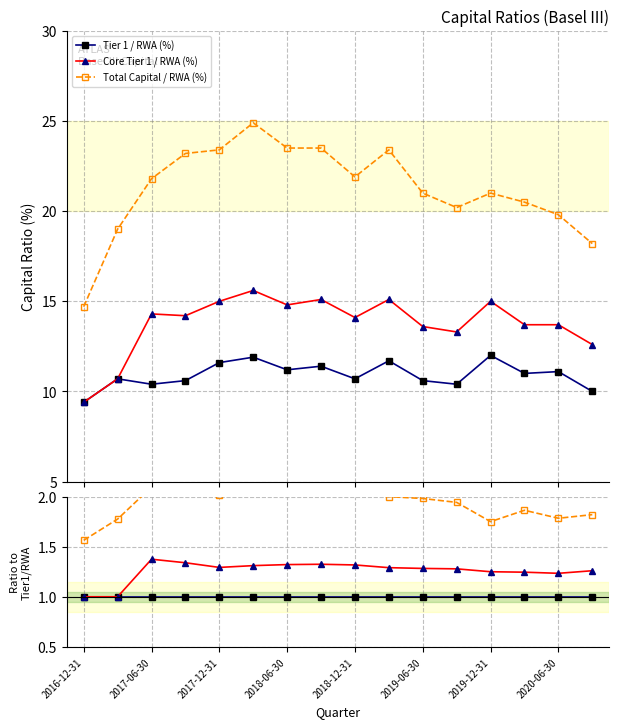

True or false: Tier 1 / RWA (%) and Core Tier 1 / RWA (%) cross at least once.

False